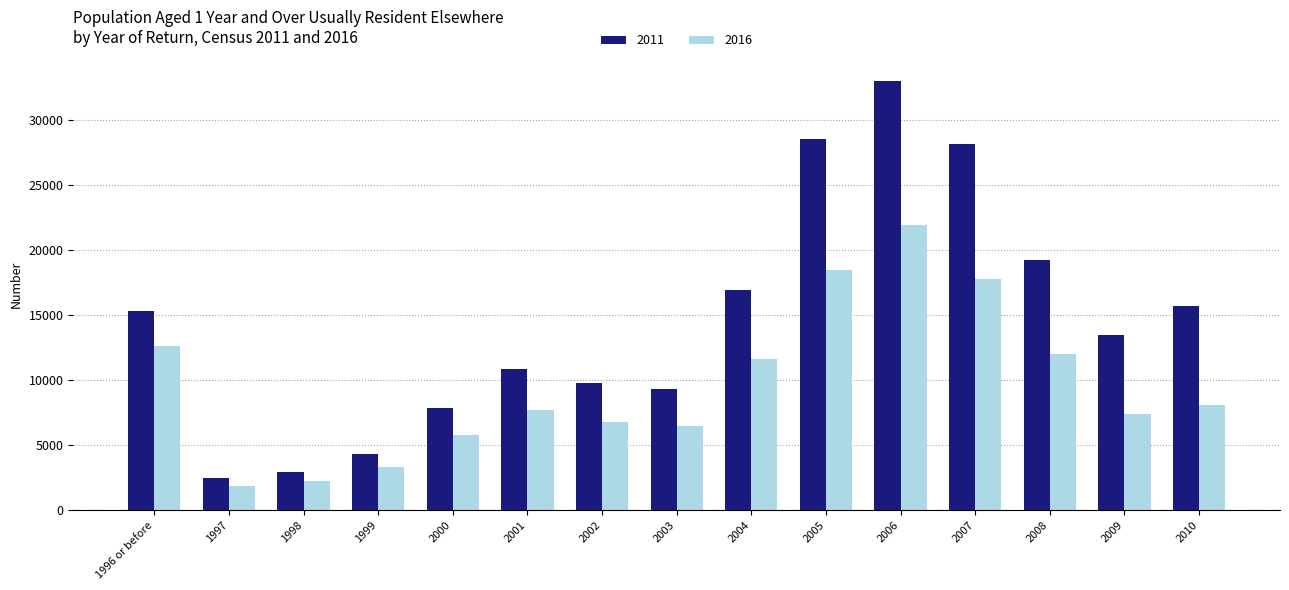

What is the difference between the highest and lowest values at 1996 or before?

2648